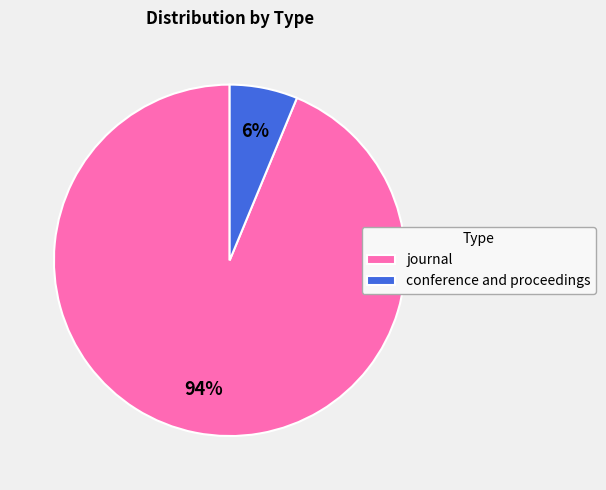

Combined, do journal and conference and proceedings account for over 50%?

Yes